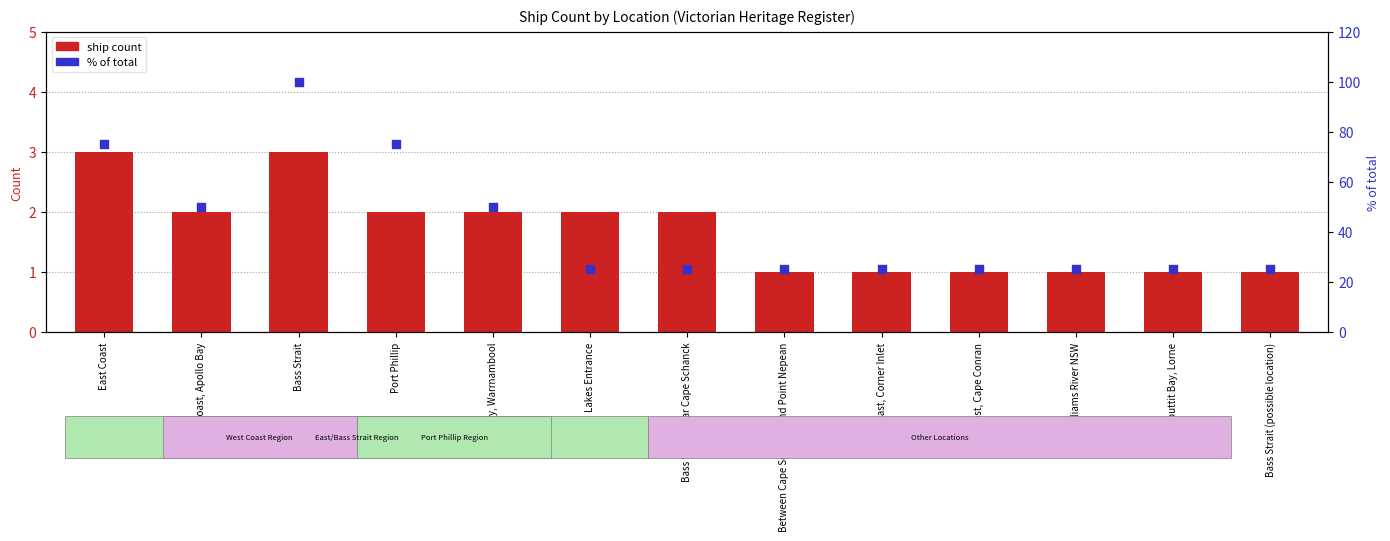

At how many categories does at least one series exceed 6?

13